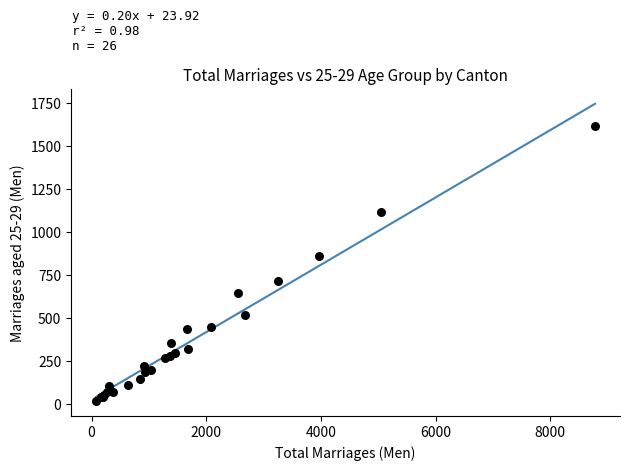

What Y value in the scatter plot is closest to 814?

859